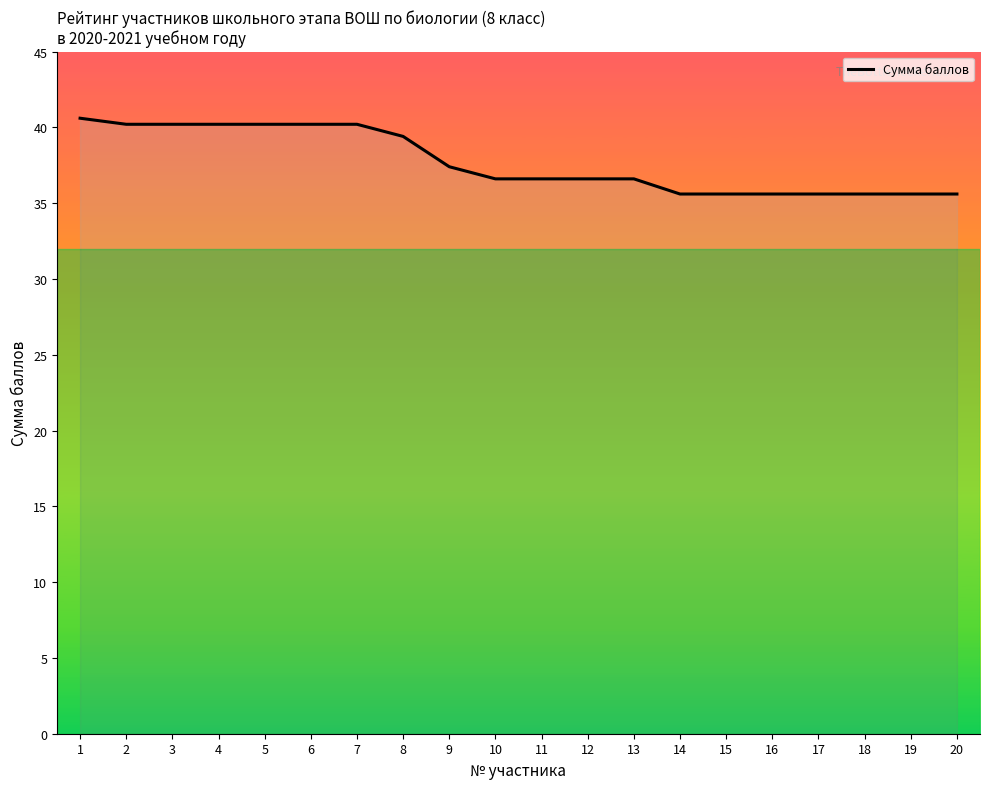

What is the difference between the second highest and minimum values?

4.6